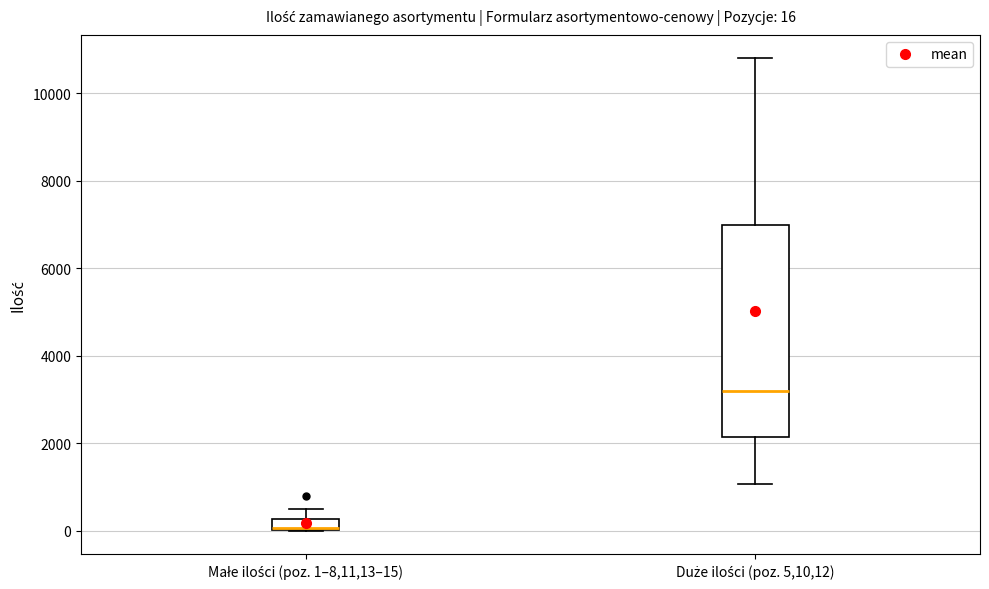

Comparing the boxes themselves (not the whiskers), which one is the tallest?

Duże ilości (poz. 5,10,12)